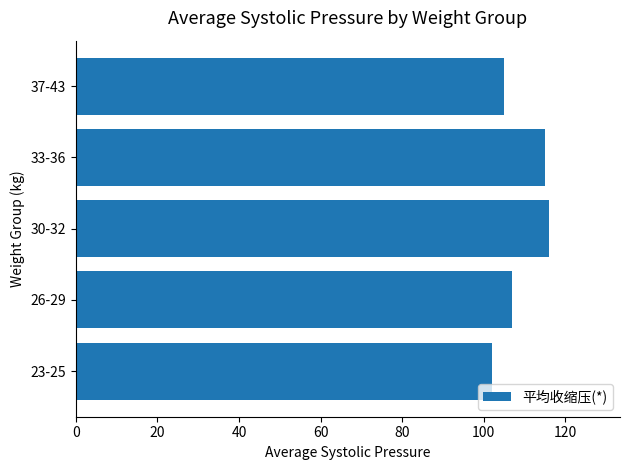

Approximately how many times larger is the value at 30-32 compared to 33-36?

1.0